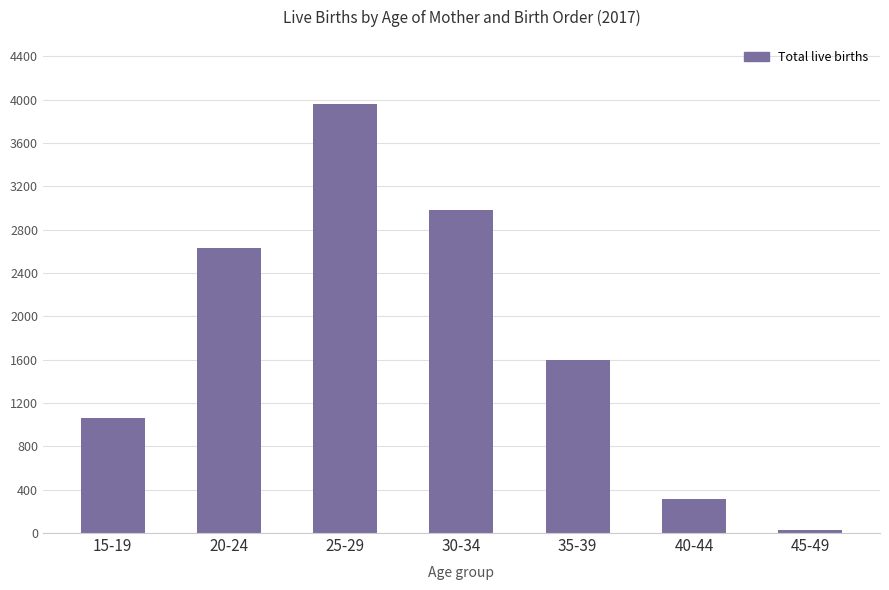

How many data points does each series have?

7